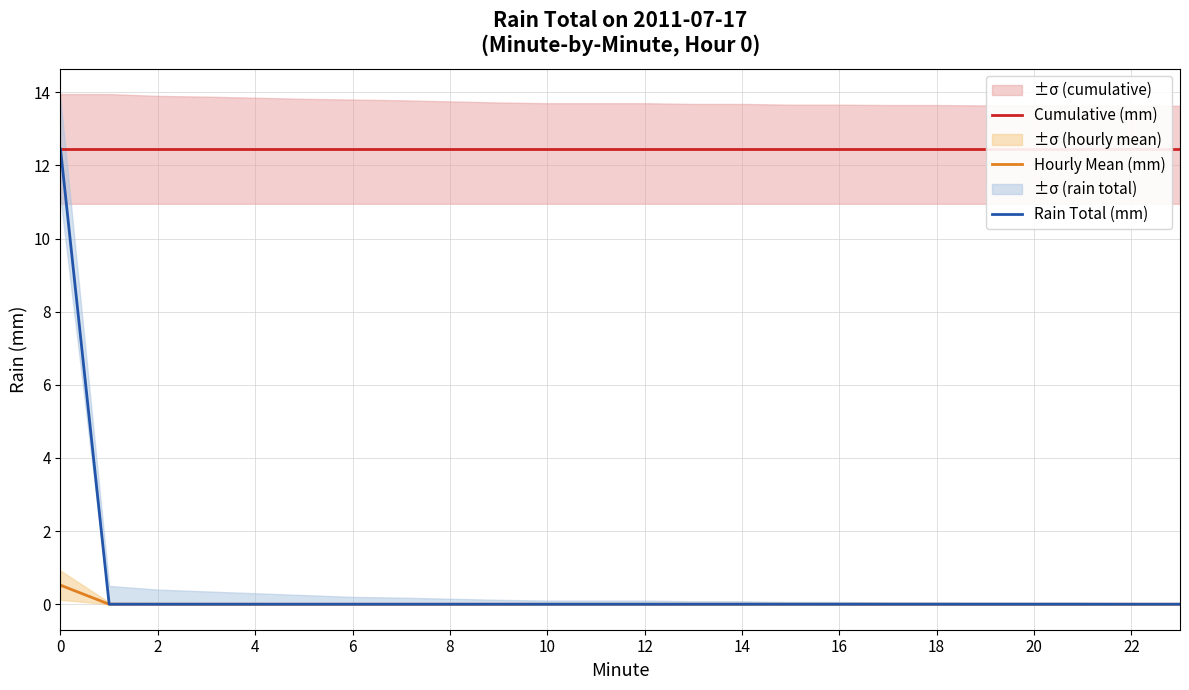

Does the chart have visible grid lines?

Yes